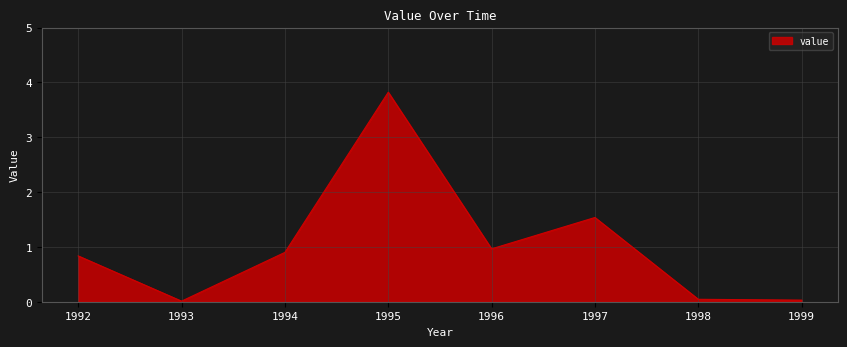

The value at 1996 is 0.2. True or false?

False